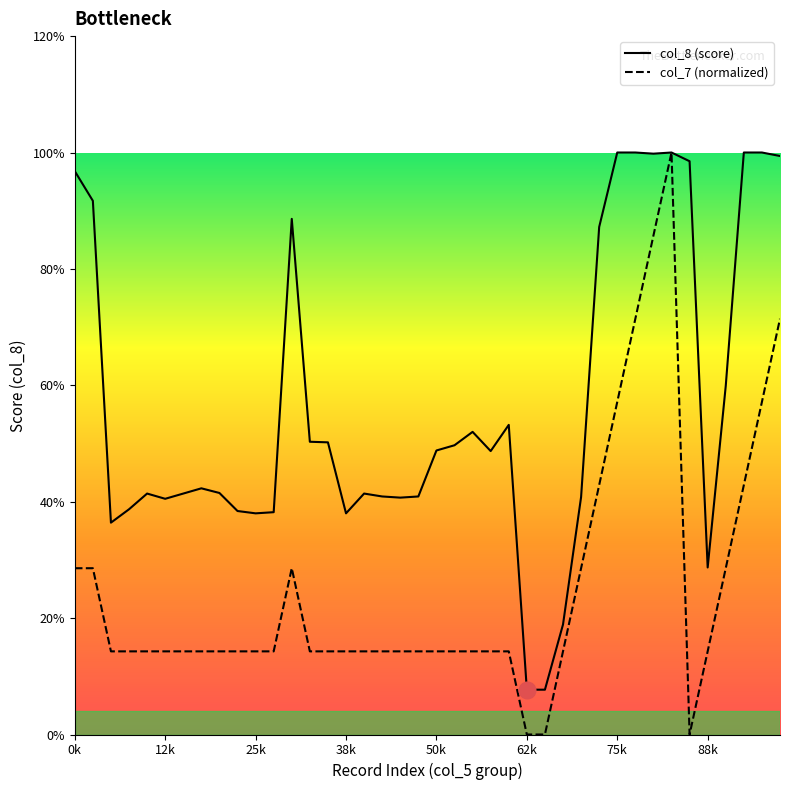

Reading left to right, transcribe all the data shown in this chart.

col_8 (normalized): 9.7	9.2	3.6	3.9	4.1	4.0	4.1	4.2	4.2	3.8	3.8	3.8	8.9	5.0	5.0	3.8	4.1	4.1	4.1	4.1	4.9	5.0	5.2	4.9	5.3	0.8	0.8	1.9	4.1	8.7	10.0	10.0	10.0	10.0	9.8	2.9	6.0	10.0	10.0	9.9
col_7 (normalized): 2.9	2.9	1.4	1.4	1.4	1.4	1.4	1.4	1.4	1.4	1.4	1.4	2.9	1.4	1.4	1.4	1.4	1.4	1.4	1.4	1.4	1.4	1.4	1.4	1.4	0.0	0.0	1.4	2.9	4.3	5.7	7.1	8.6	10.0	0.0	1.4	2.9	4.3	5.7	7.1